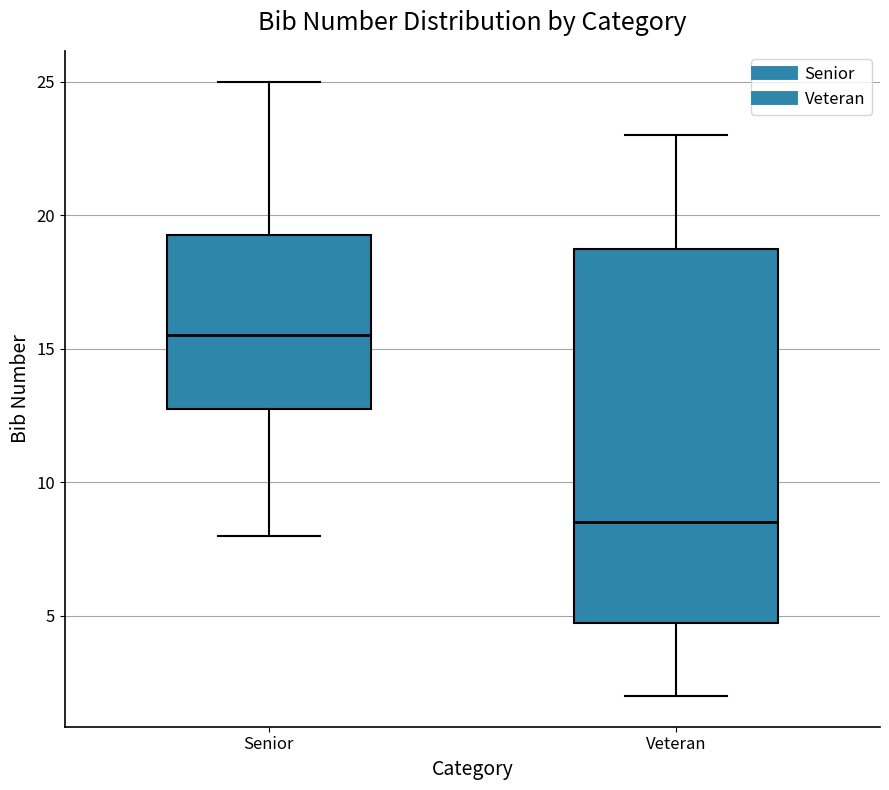

Which box's median line is the highest?

Senior